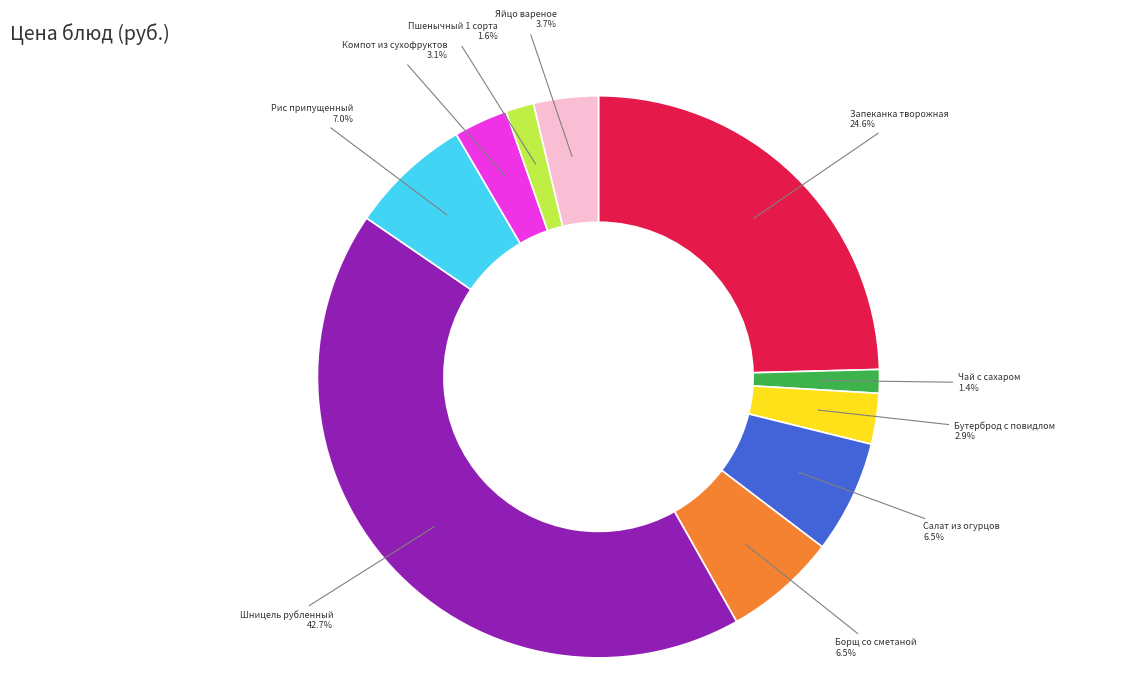

To the nearest percent, what is the combined percentage of Борщ со сметаной and Компот из сухофруктов?

10%